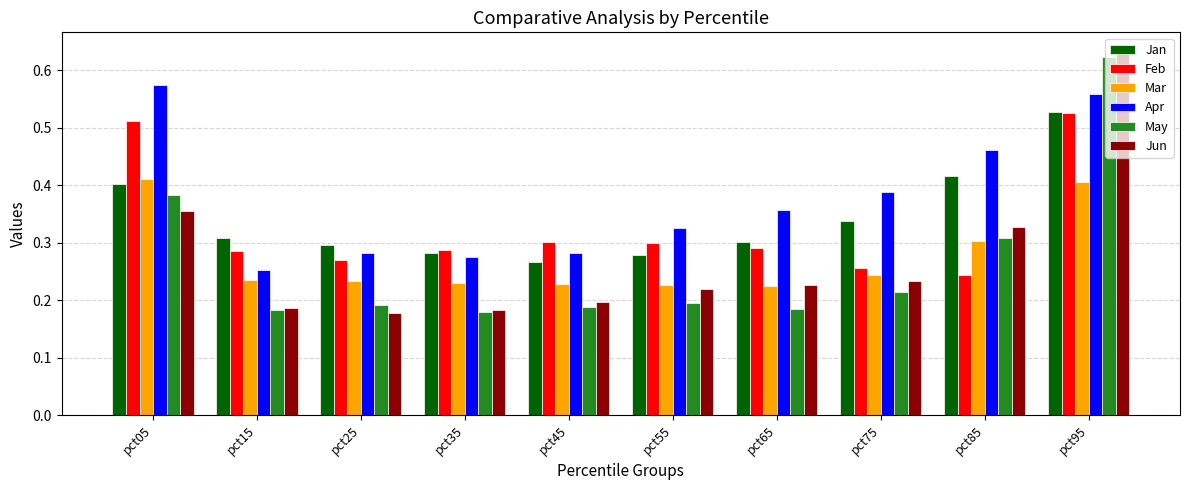

Count the Apr values in the range 0 to 1.

10